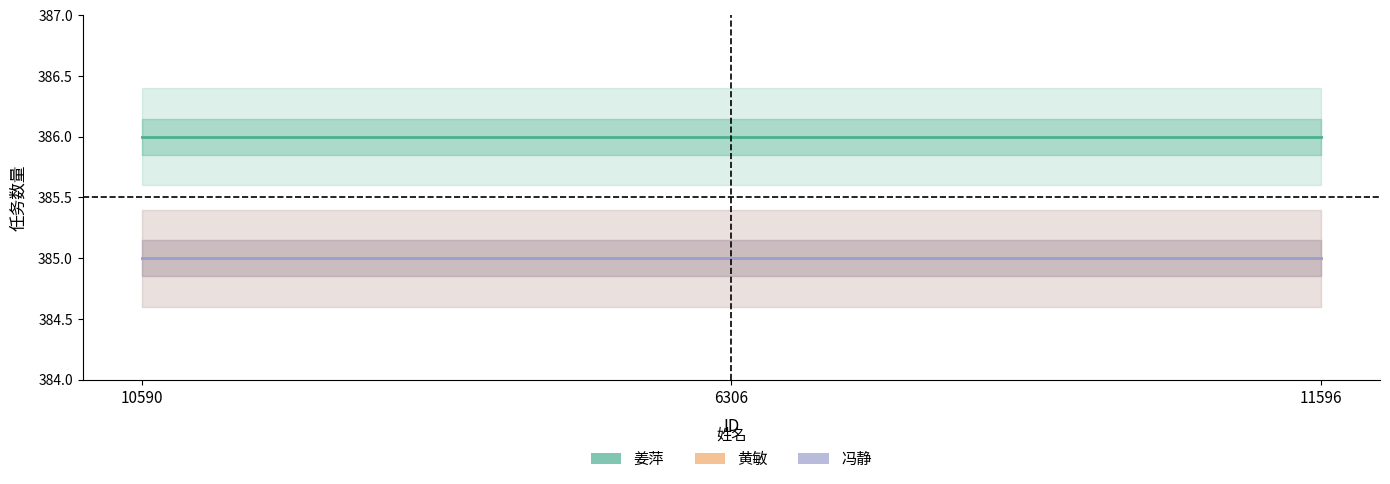

What is the total value across all series at 10590?

1156